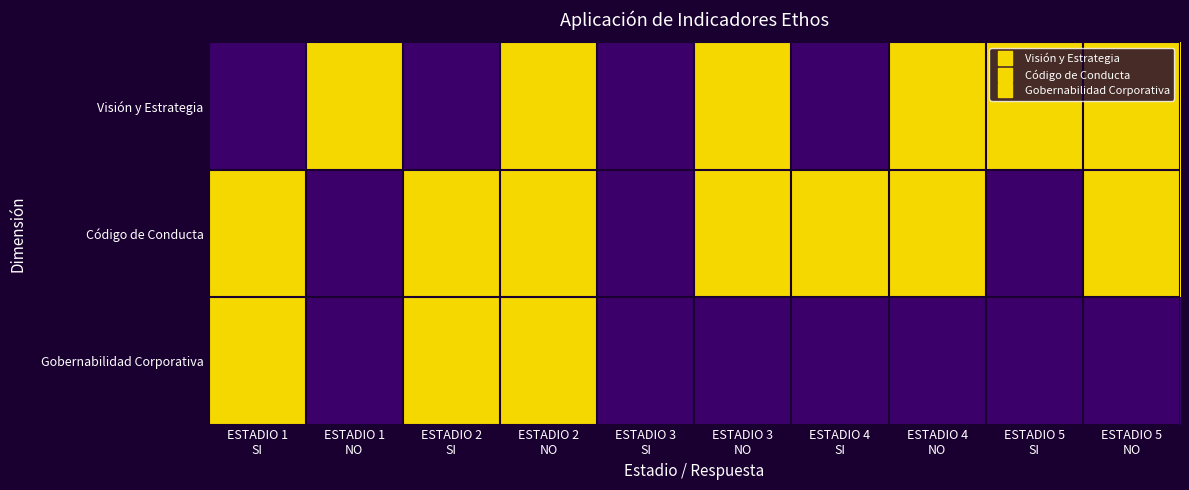

Rank the series by their maximum value, from lowest to highest.

Visión y Estrategia, Código de Conducta, Gobernabilidad Corporativa